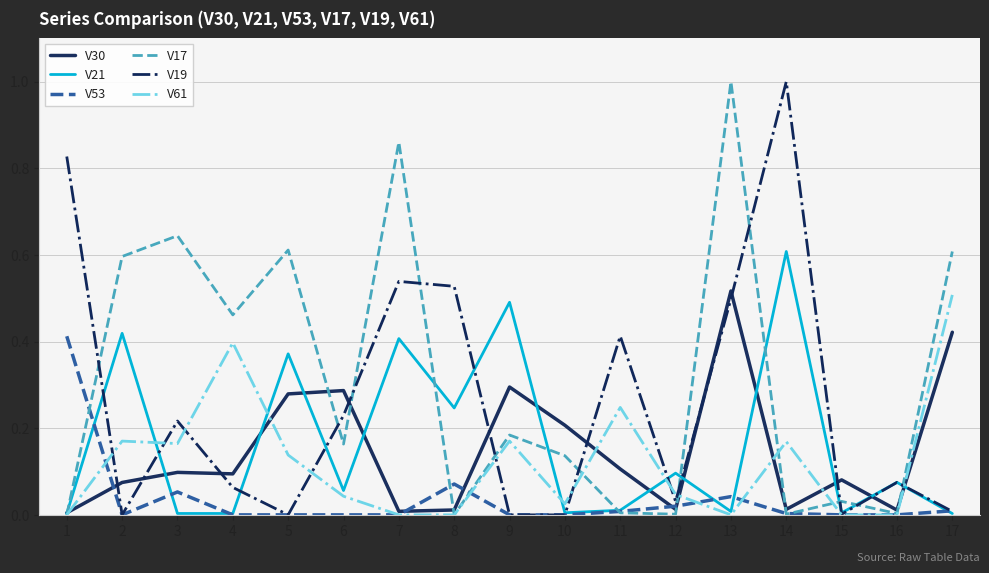

Between 10 and 11, which series saw the biggest shift?

V19